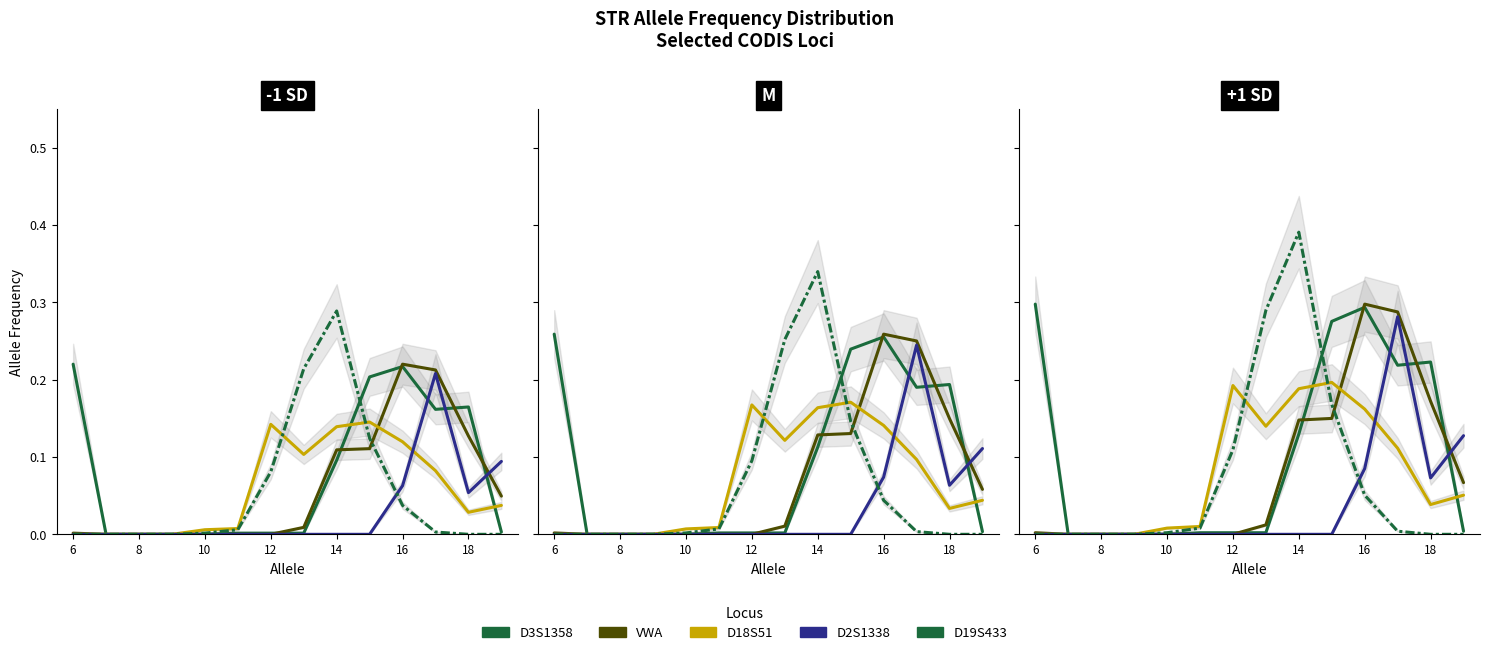

Is it true that D3S1358 equals 0.0 at 8?

True